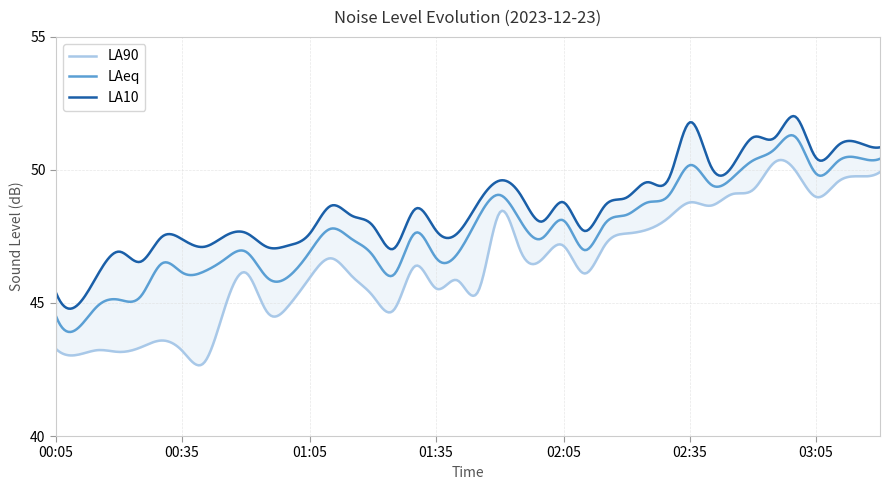

Reading right to left, extract all data points from this chart.

LA90: 03:20=49.9	03:15=49.8	03:10=49.5	03:05=49.0	03:00=50.0	02:55=50.3	02:50=49.3	02:45=49.1	02:40=48.7	02:35=48.8	02:30=48.2	02:25=47.8	02:20=47.6	02:15=47.2	02:10=46.1	02:05=47.2	02:00=46.6	01:55=46.9	01:50=48.4	01:45=45.5	01:40=45.9	01:35=45.5	01:30=46.4	01:25=44.8	01:20=45.3	01:15=46.0	01:10=46.7	01:05=45.9	01:00=44.9	00:55=44.6	00:50=46.1	00:45=44.9	00:40=42.8	00:35=43.2	00:30=43.6	00:25=43.3	00:20=43.2	00:15=43.2	00:10=43.0	00:05=43.3
LAeq: 03:20=50.4	03:15=50.5	03:10=50.3	03:05=49.8	03:00=51.2	02:55=50.8	02:50=50.4	02:45=49.7	02:40=49.5	02:35=50.2	02:30=49.0	02:25=48.8	02:20=48.3	02:15=48.0	02:10=47.0	02:05=48.1	02:00=47.4	01:55=48.1	01:50=49.1	01:45=48.2	01:40=46.9	01:35=46.7	01:30=47.6	01:25=46.1	01:20=46.8	01:15=47.4	01:10=47.8	01:05=46.9	01:00=46.0	00:55=46.0	00:50=46.9	00:45=46.6	00:40=46.2	00:35=46.1	00:30=46.5	00:25=45.2	00:20=45.1	00:15=44.9	00:10=44.0	00:05=44.5
LA10: 03:20=50.9	03:15=51.0	03:10=50.9	03:05=50.4	03:00=52.0	02:55=51.2	02:50=51.2	02:45=50.1	02:40=50.1	02:35=51.8	02:30=49.7	02:25=49.5	02:20=49.0	02:15=48.7	02:10=47.7	02:05=48.8	02:00=48.1	01:55=49.0	01:50=49.6	01:45=48.8	01:40=47.6	01:35=47.7	01:30=48.5	01:25=47.0	01:20=47.9	01:15=48.3	01:10=48.6	01:05=47.6	01:00=47.2	00:55=47.1	00:50=47.6	00:45=47.5	00:40=47.1	00:35=47.4	00:30=47.5	00:25=46.5	00:20=46.9	00:15=46.1	00:10=44.9	00:05=45.4